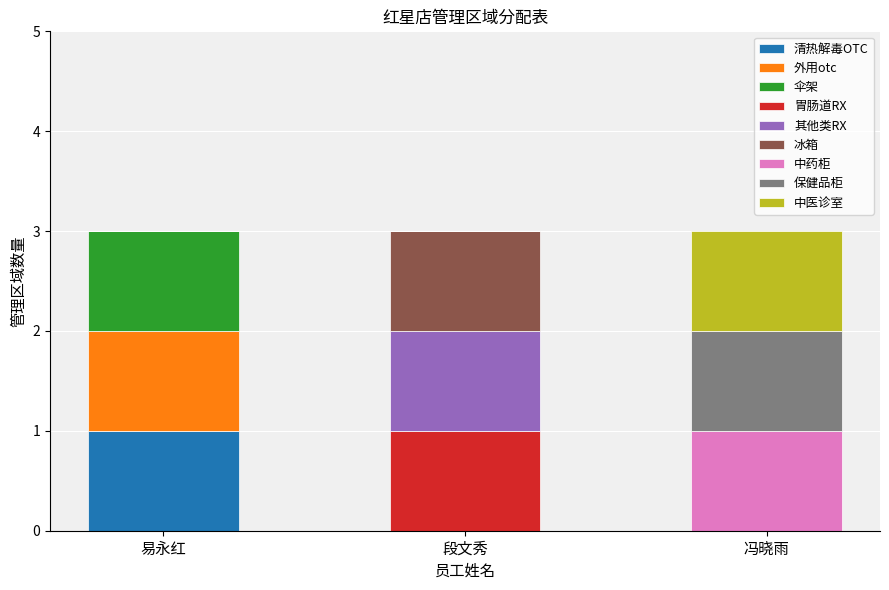

Which category has the highest value in the 清热解毒OTC series?

易永红